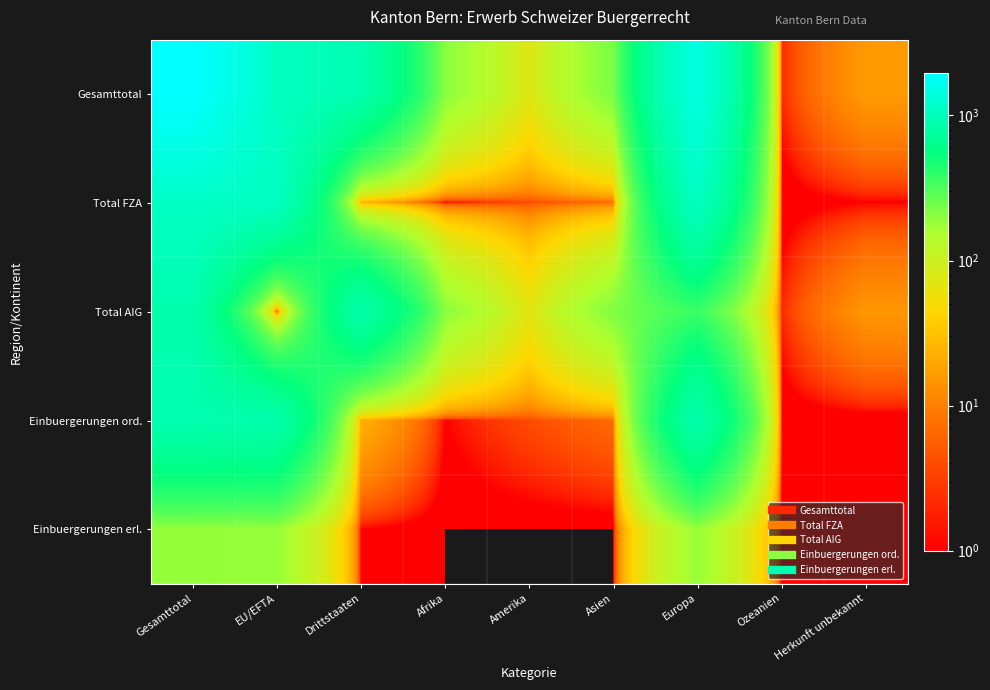

At Gesamttotal, list the series in order from largest to smallest.

Gesamttotal, Total FZA, Einbuergerungen ord., Total AIG, Einbuergerungen erl.